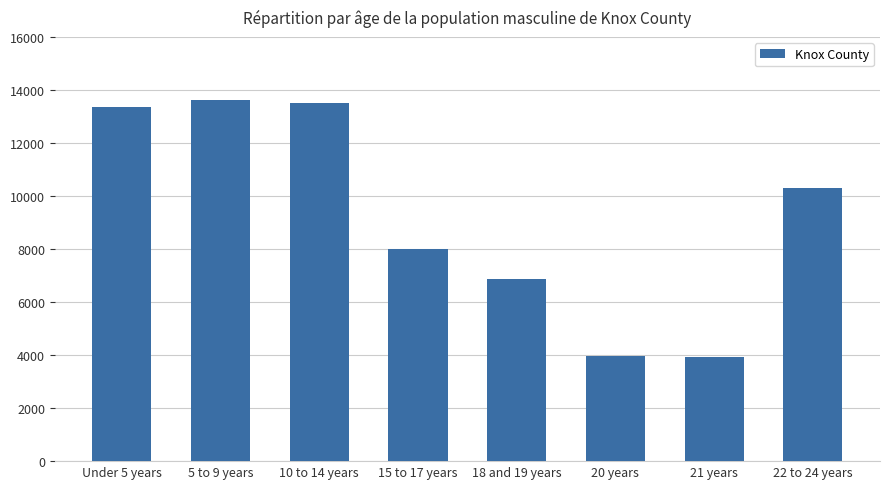

The chart shows a value of 7988 at 15 to 17 years. True or false?

True